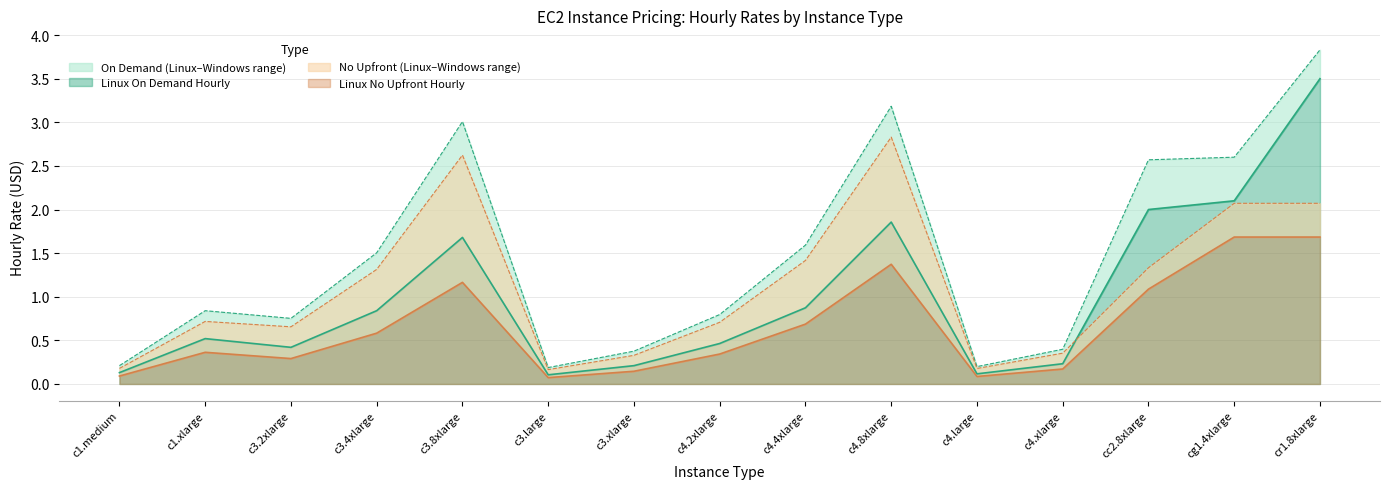

Where is Windows No Upfront Hourly nearest to the value 1?

c1.xlarge